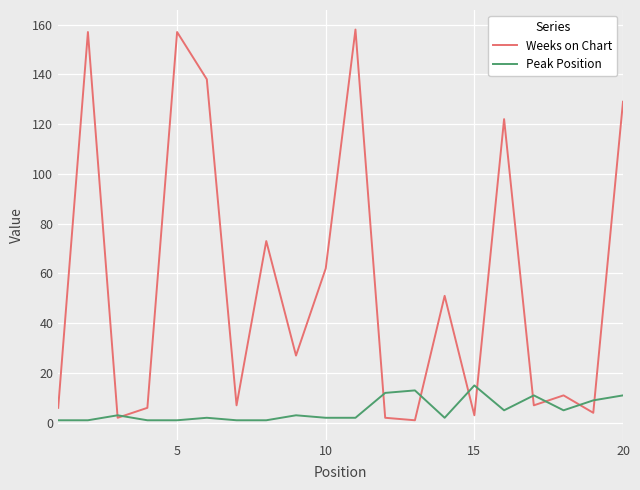

What is the greatest value displayed?

158